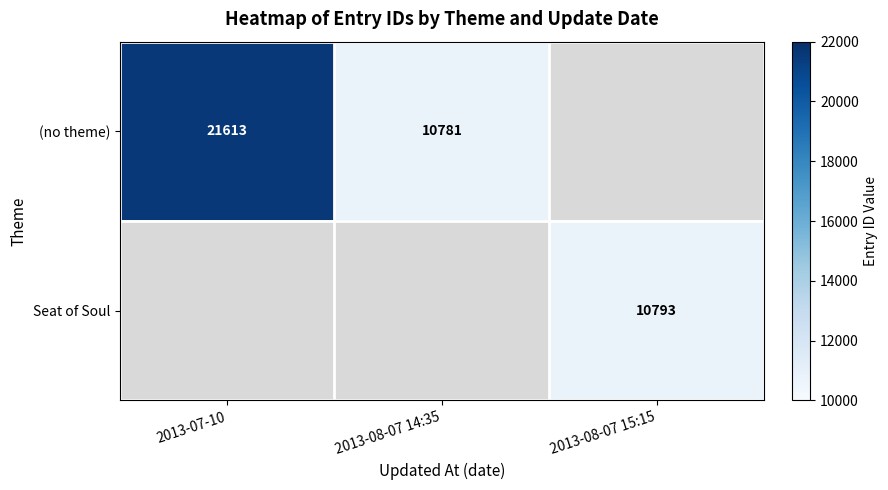

Is it true that Seat of Soul equals 10793 at 2013-08-07 15:15?

True